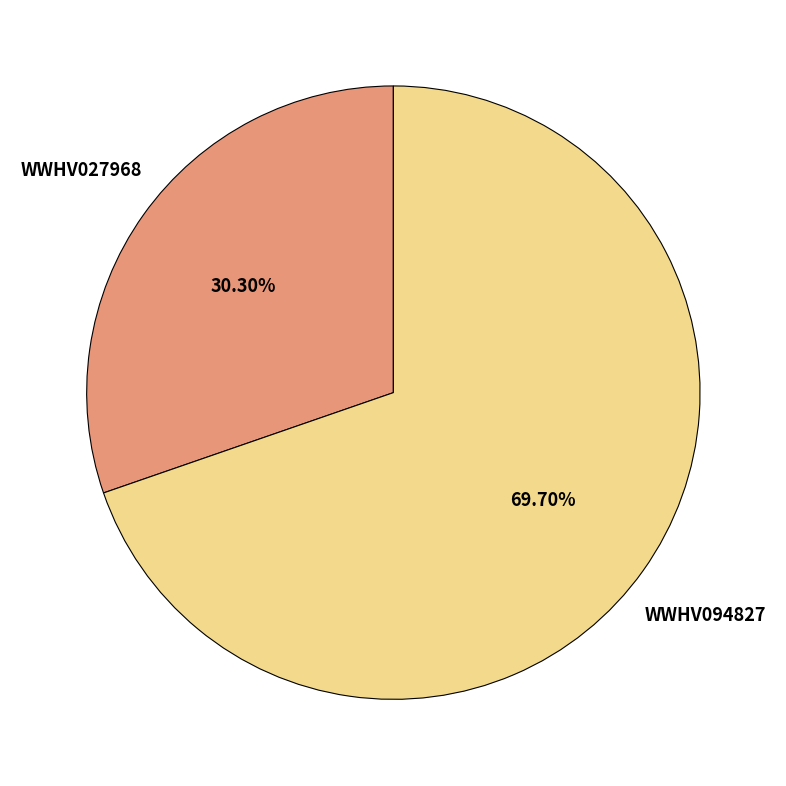

Which category has the smallest portion of the pie?

WWHV027968